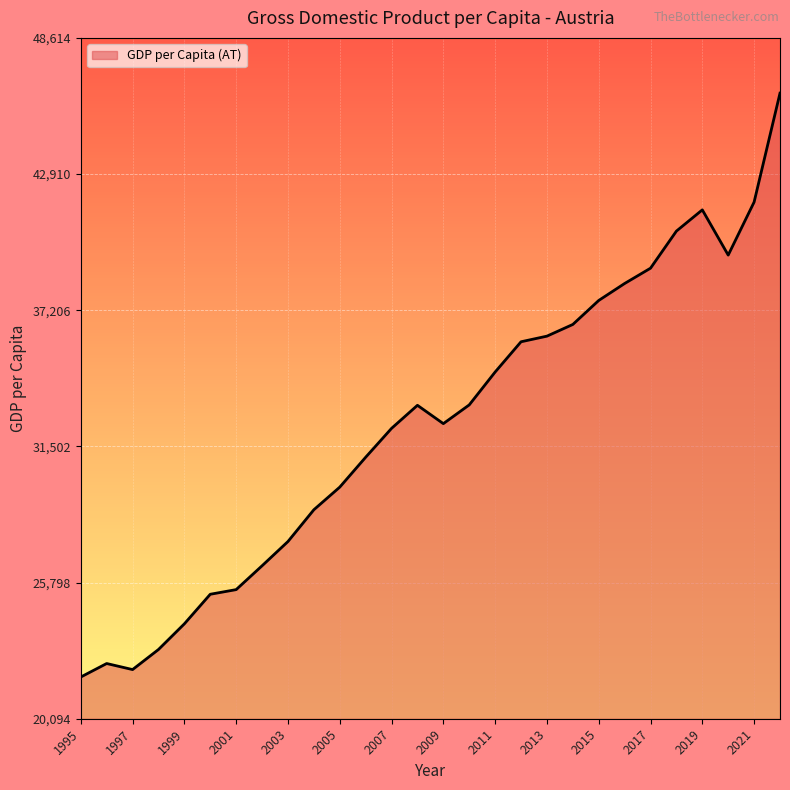

How many lines are shown in the chart?

1